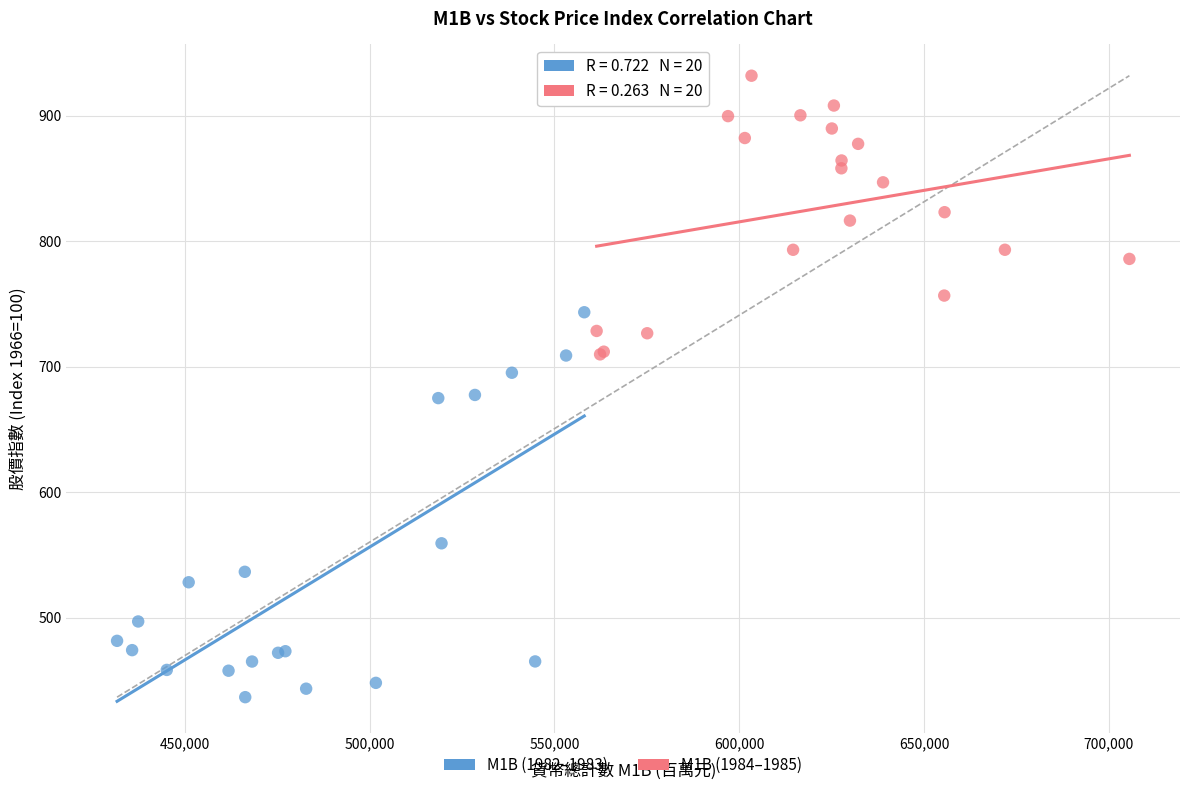

Which series has the widest spread of Y values?

M1B (1982–1983)